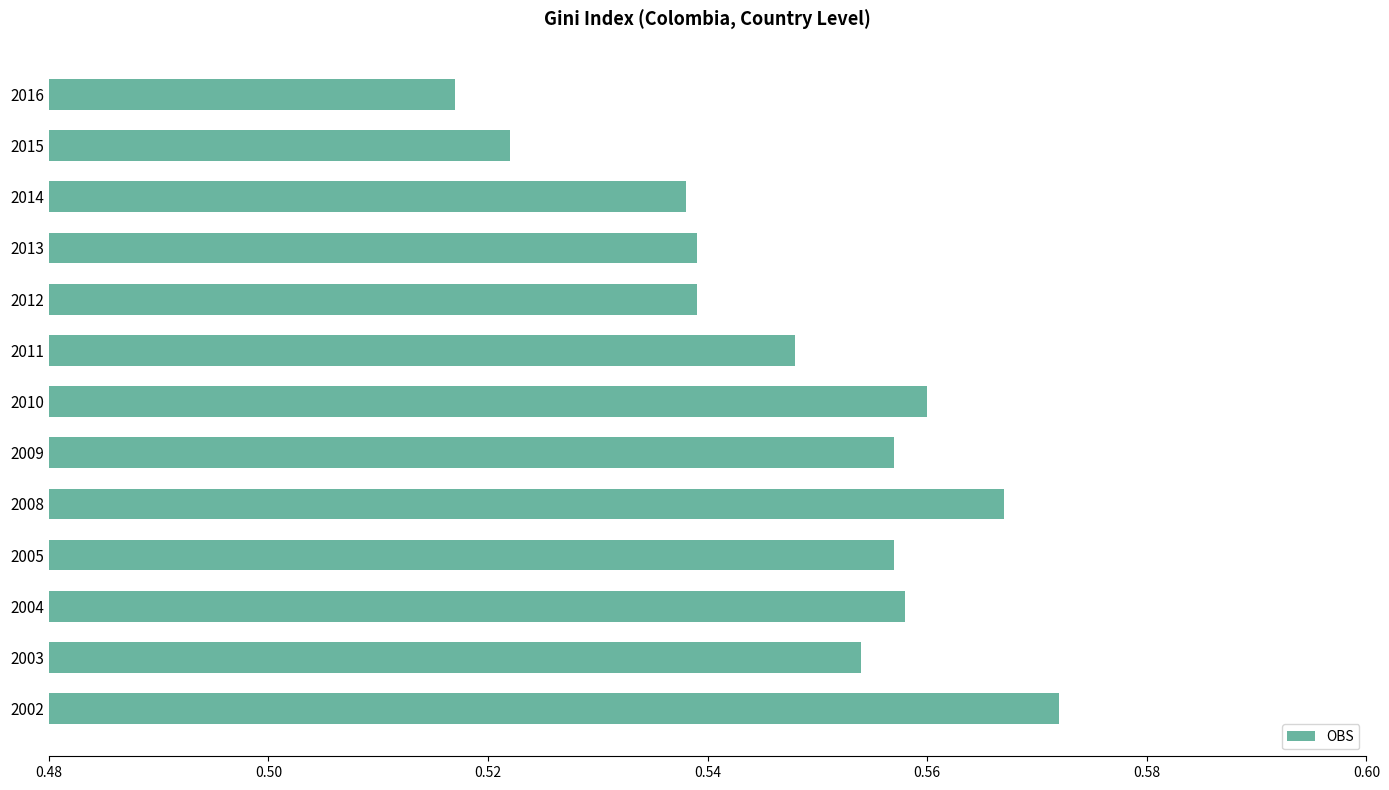

How many values are between 0 and 1?

13